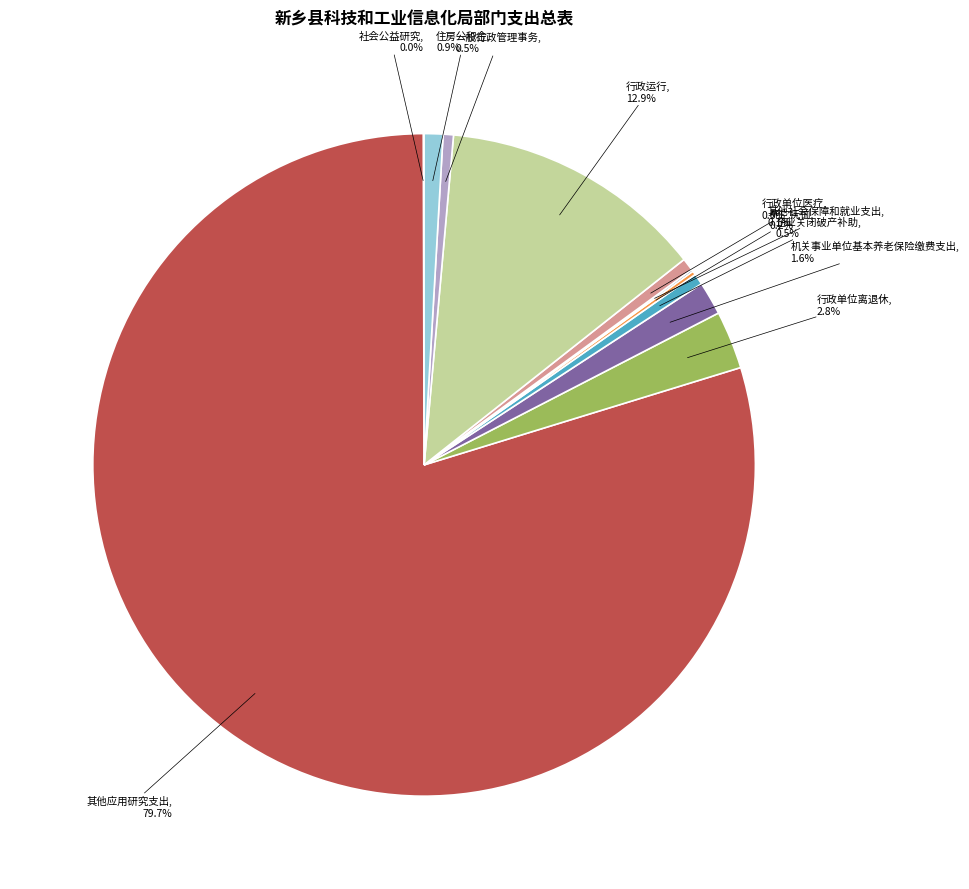

Which slice is the largest?

其他应用研究支出